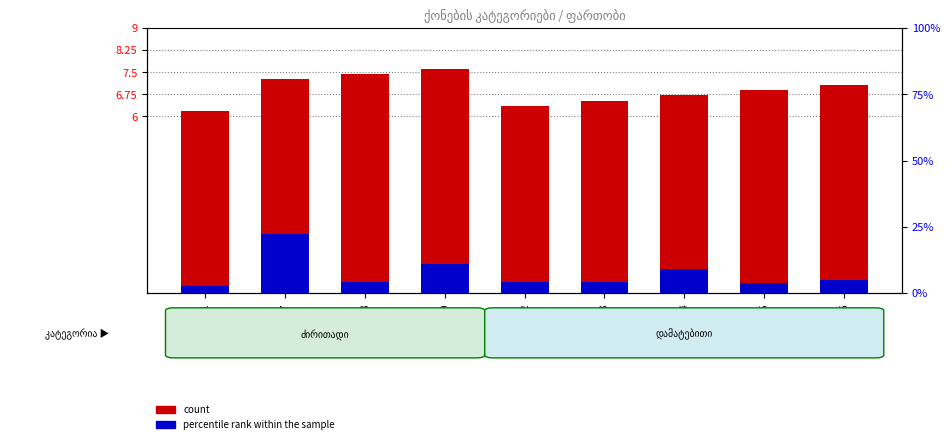

Which series has the largest range (max minus min)?

percentile rank within the sample